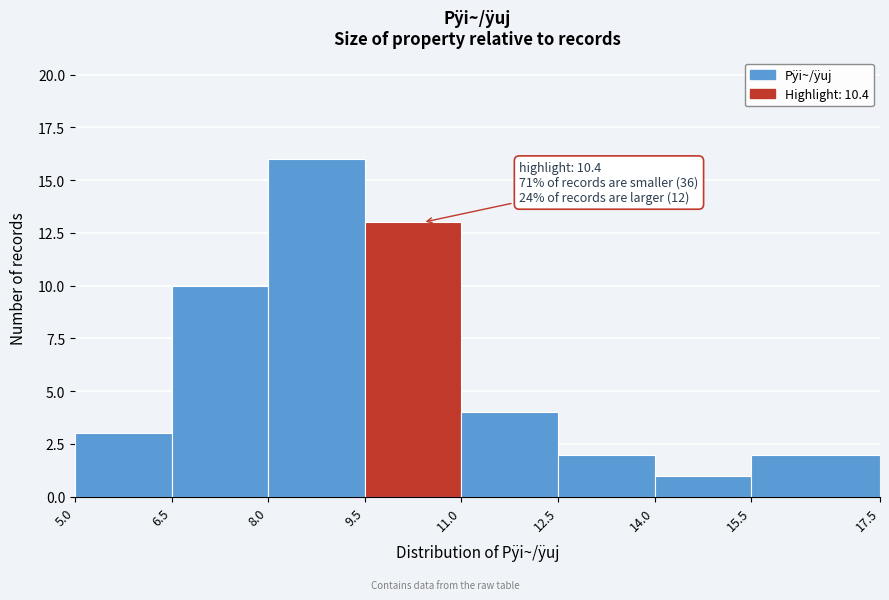

Which range on the x-axis has the tallest bar?

8.0 to 9.5